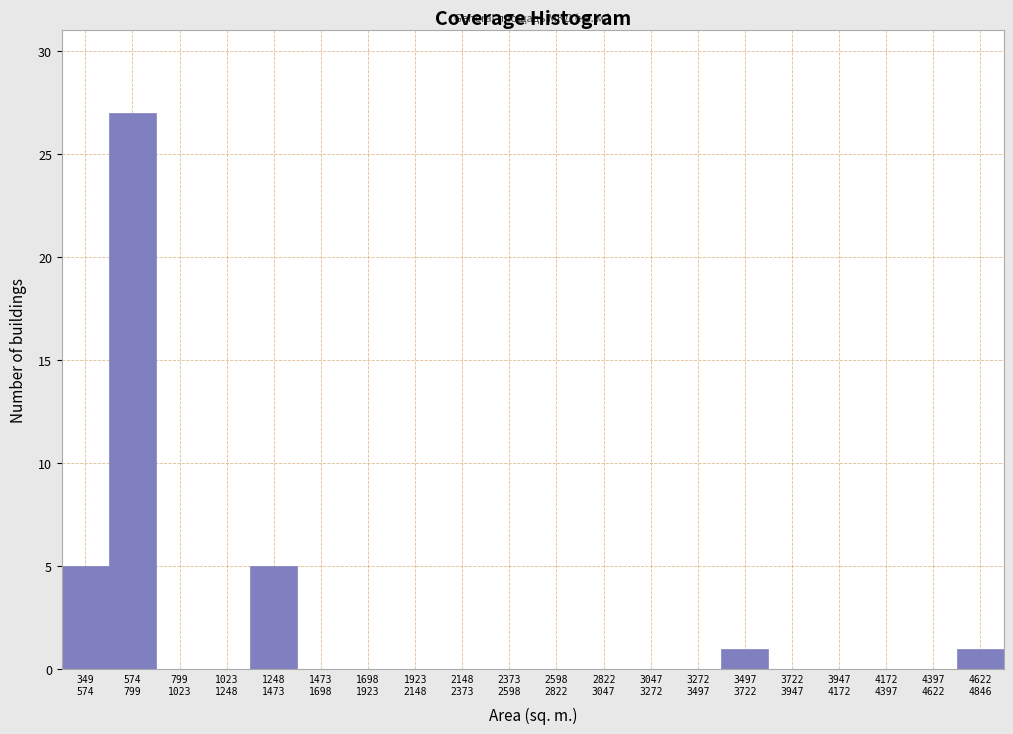

What is the greatest value displayed?

27